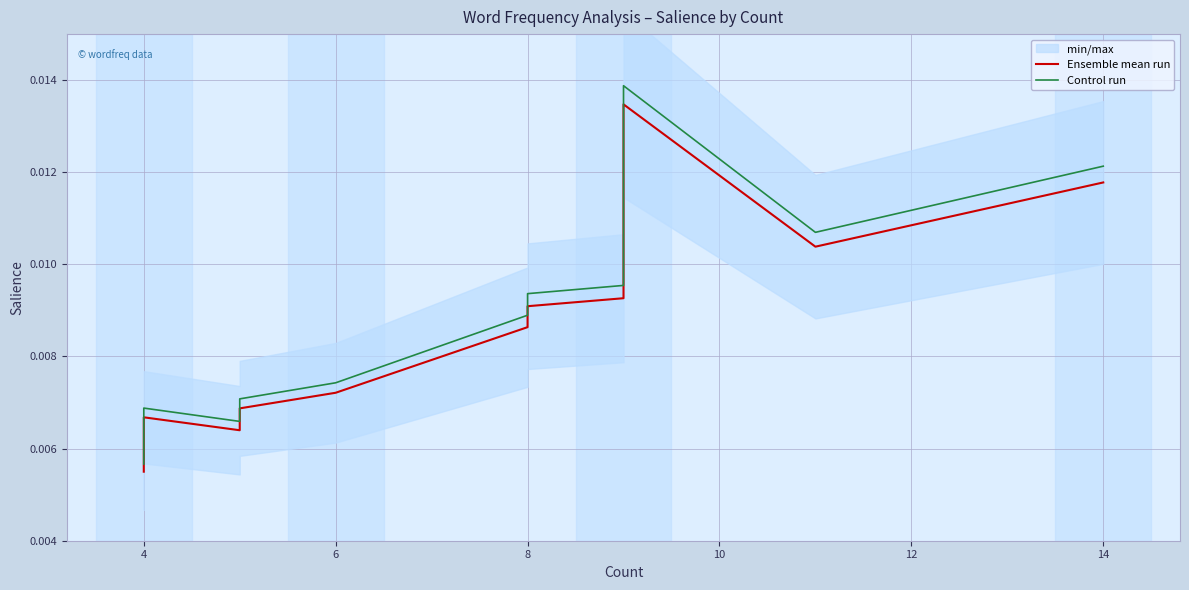

Rank the series by their average value, from lowest to highest.

Ensemble mean run, Control run